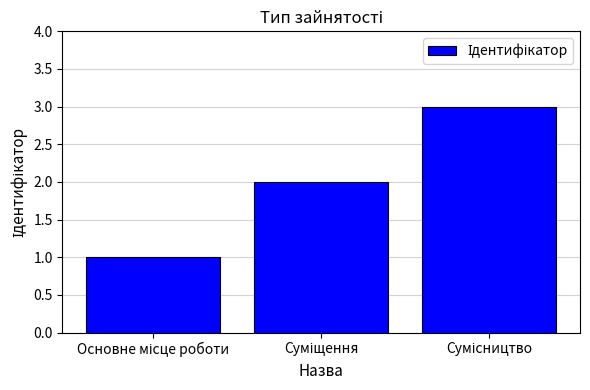

Count the number of data series in this chart.

1